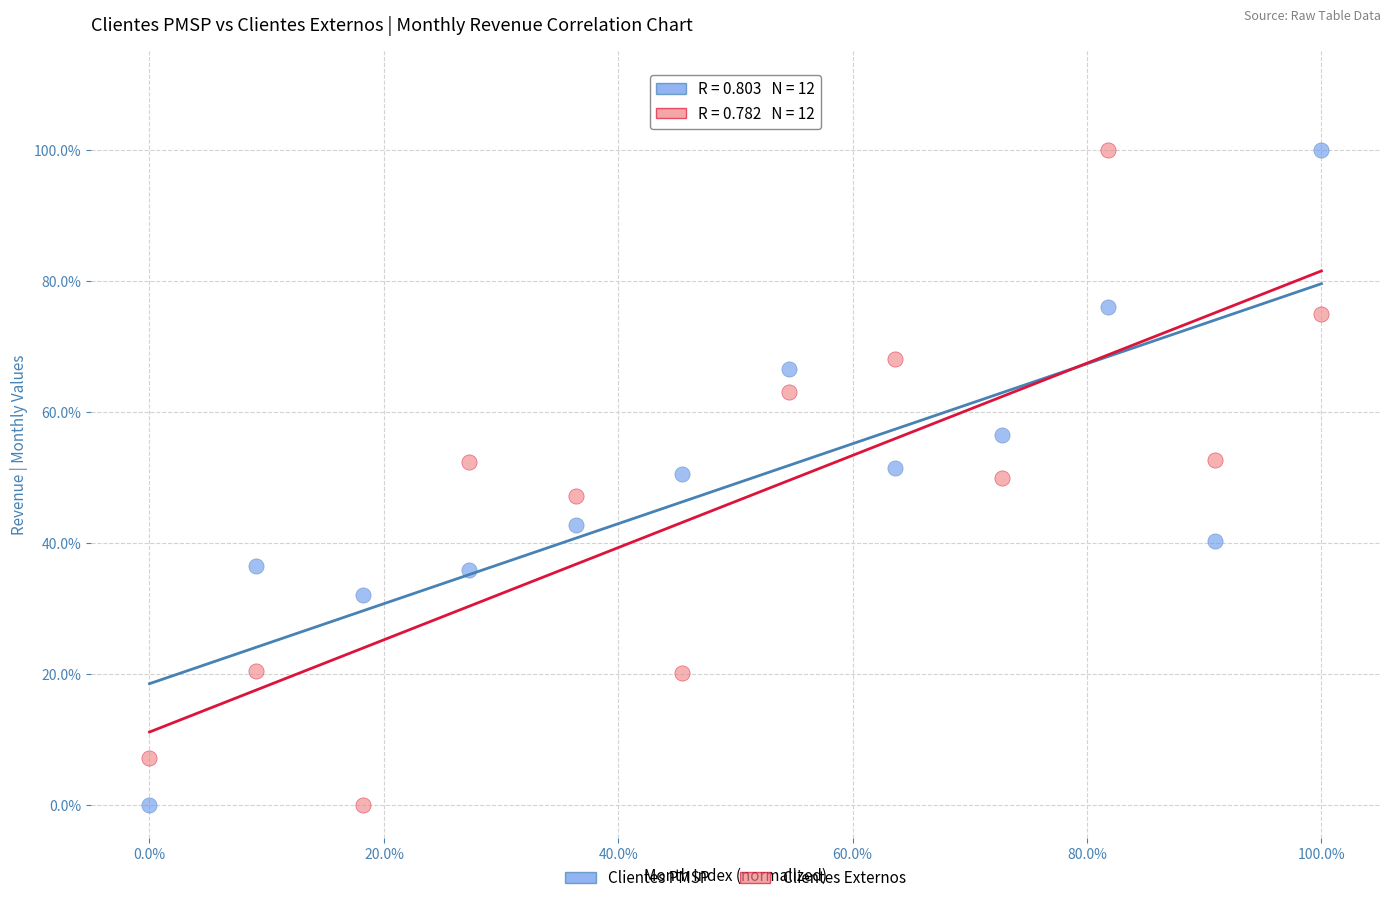

What are all the series names shown in the legend?

Clientes PMSP, Clientes Externos